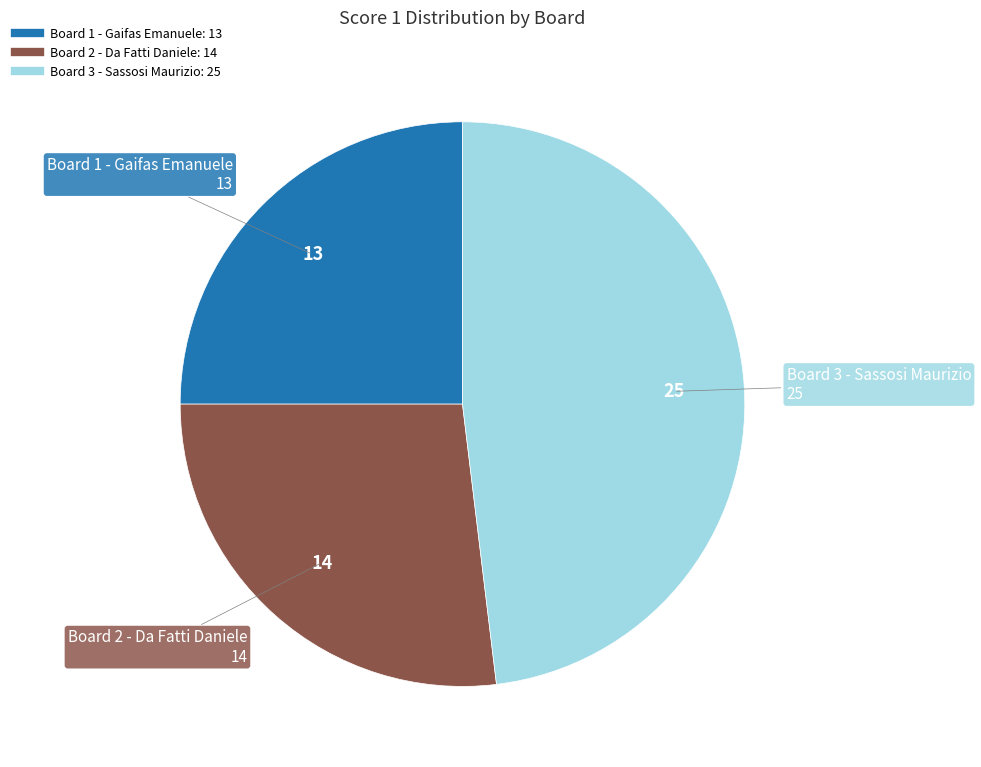

Rank the categories by value from highest to lowest.

Board 3 - Sassosi Maurizio, Board 2 - Da Fatti Daniele, Board 1 - Gaifas Emanuele